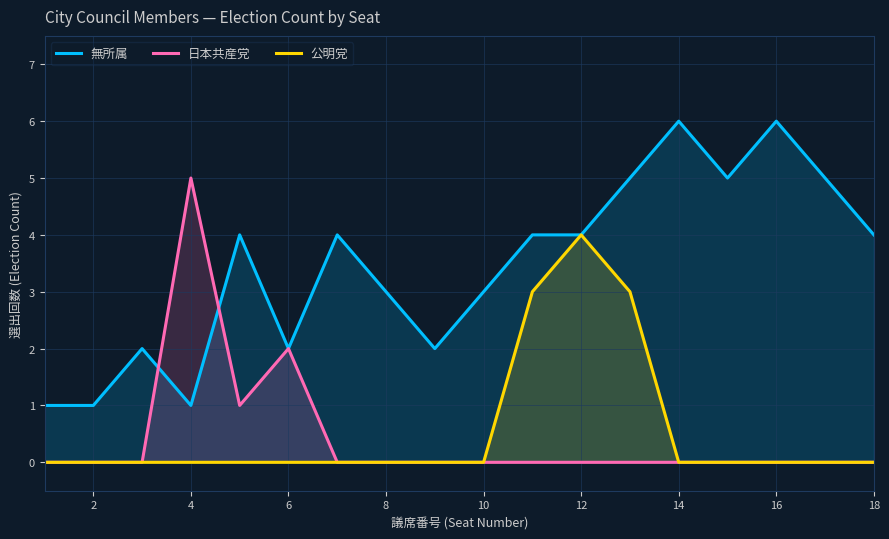

True or false: 日本共産党 and 無所属 intersect in this chart.

True